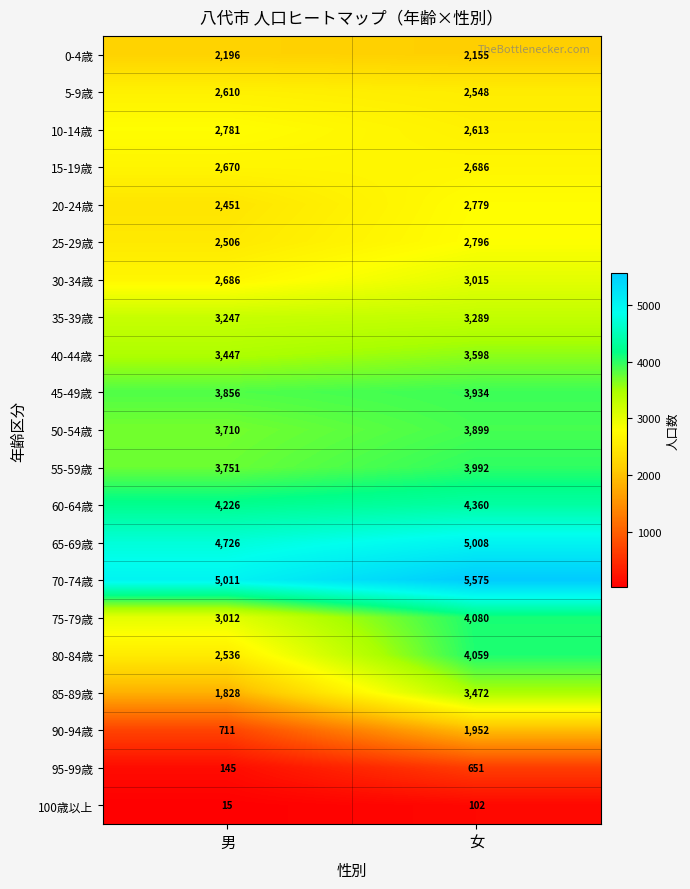

At which label is 55-59歳 closest to 3871?

男